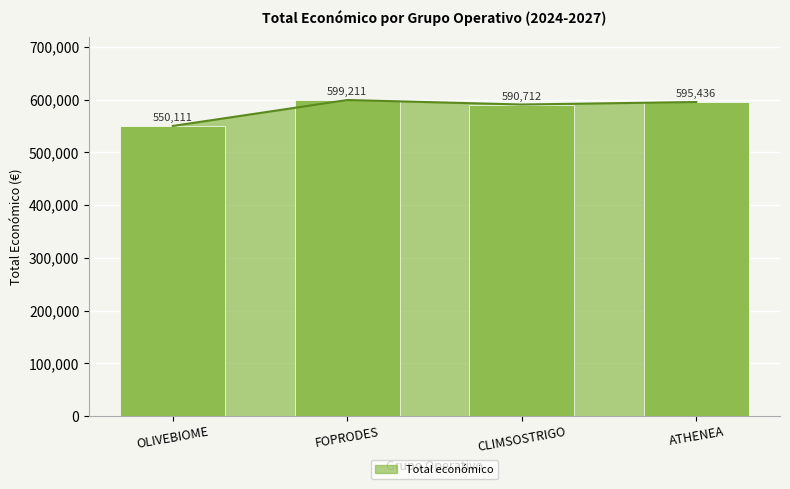

What is the label of the 3rd bar from the right?

FOPRODES